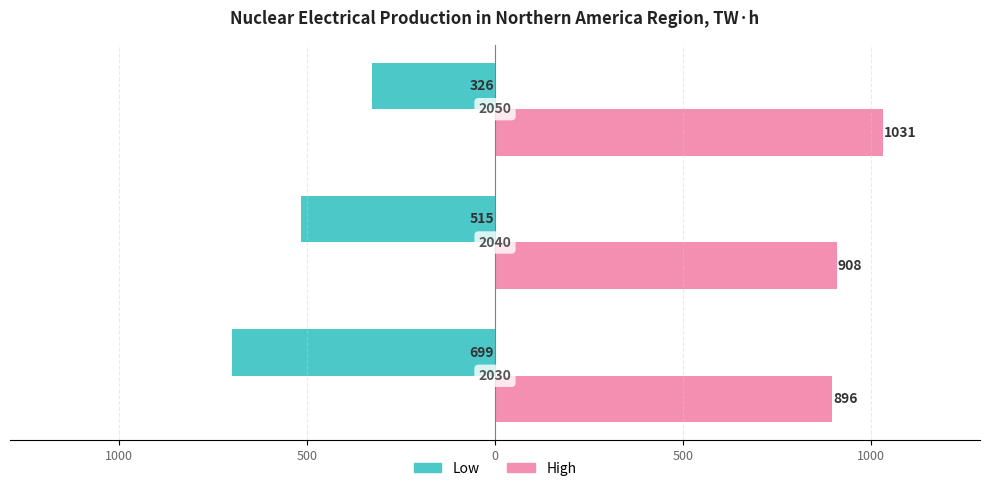

What is the highest value of the Low series?

-326